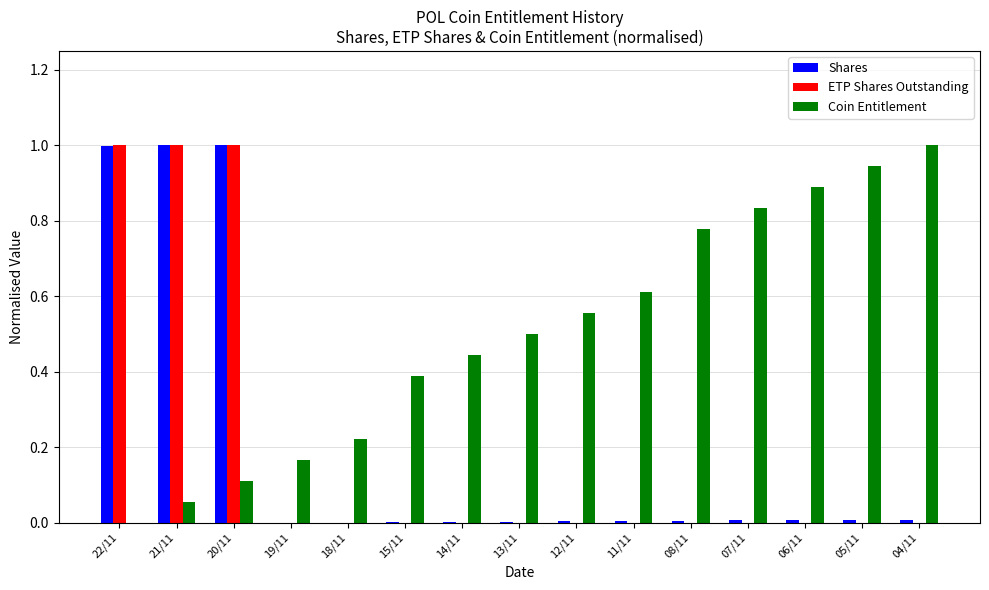

What is the highest value of the Coin Entitlement series?

1.0